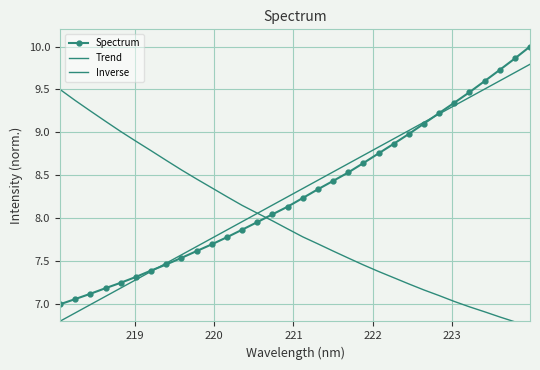

What is the maximum value shown in the chart?

10.0